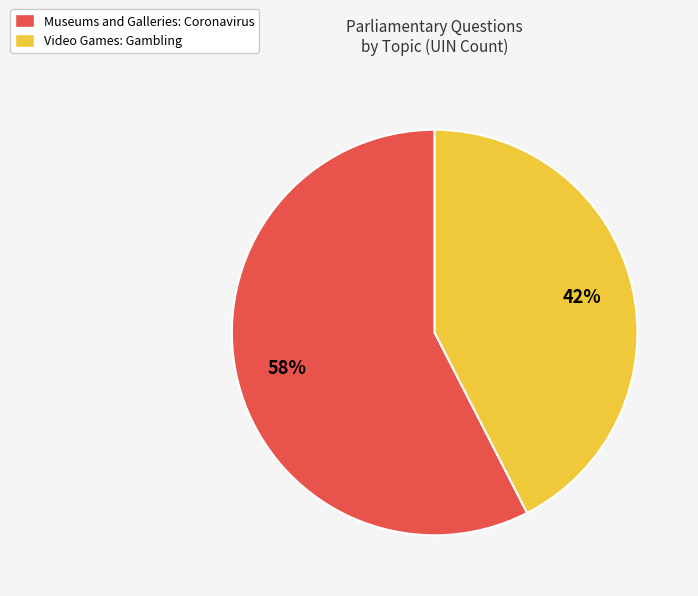

What is the smallest slice in the pie chart?

Video Games: Gambling